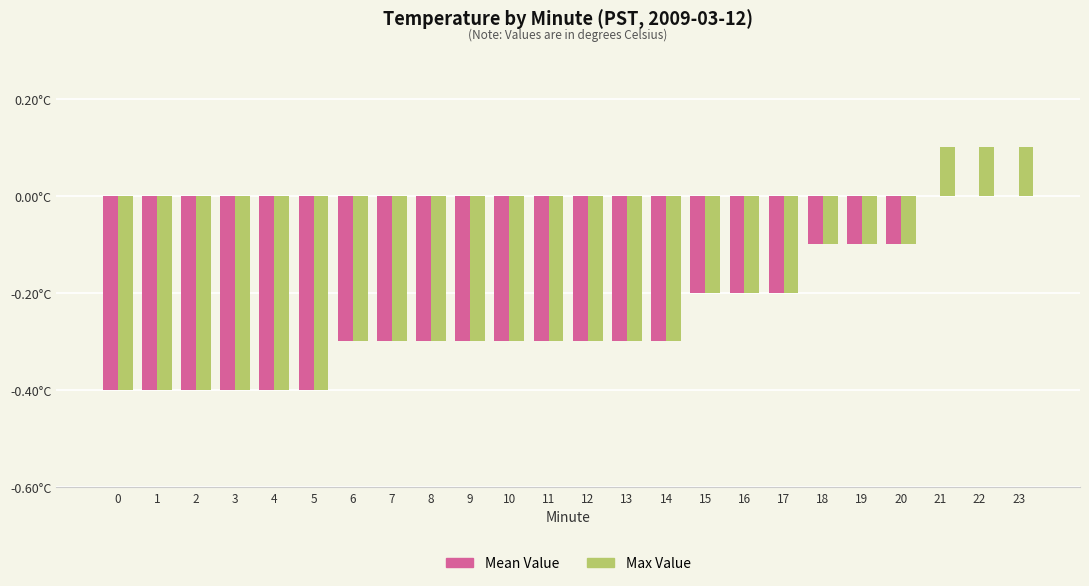

What is the minimum value shown in the chart?

-0.4